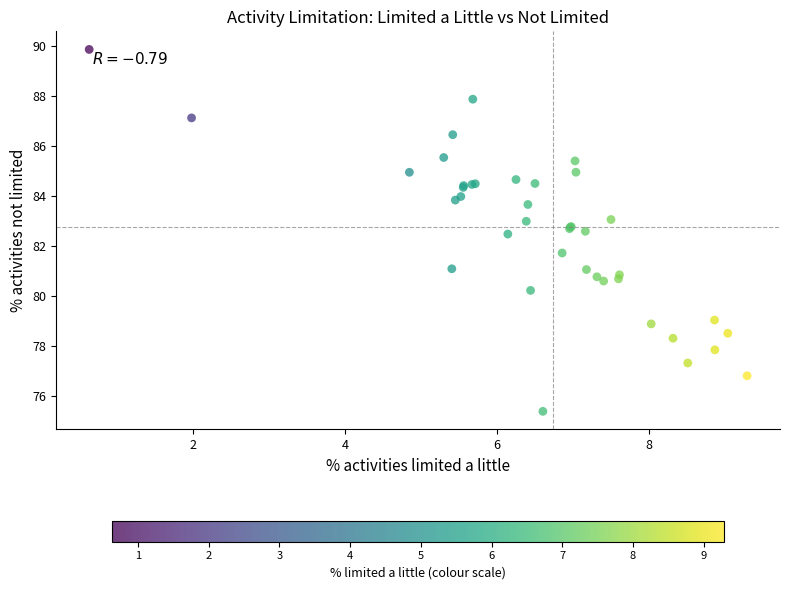

What Y value in the scatter plot is closest to 82?

81.7